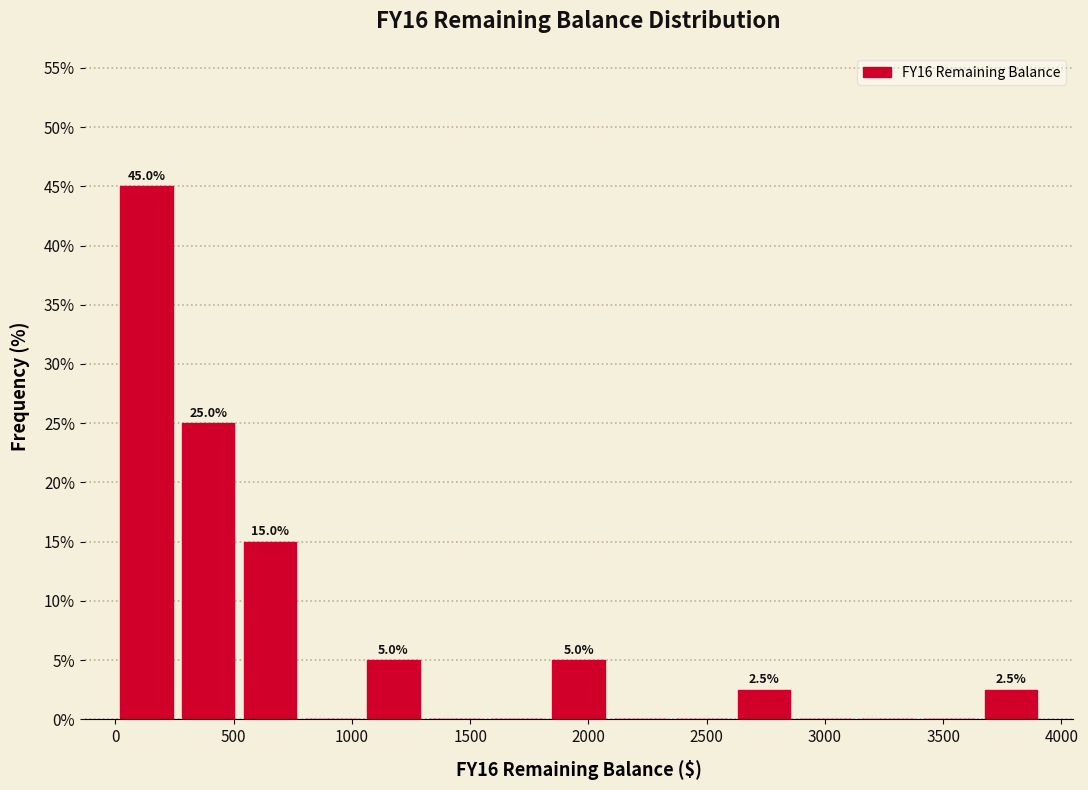

Over which range of the x-axis is the bar tallest?

0 to 250